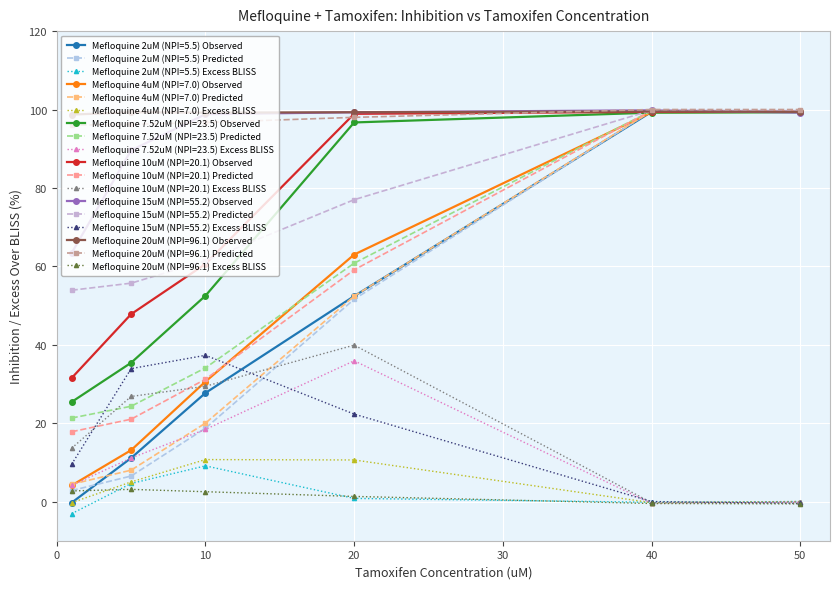

Which series has the widest spread of values?

Mefloquine 2uM (NPI=5.5) Observed